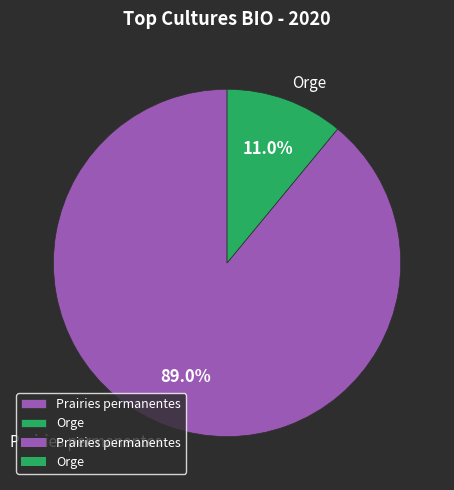

What percentage do Orge and Prairies permanentes together represent?

100.0%